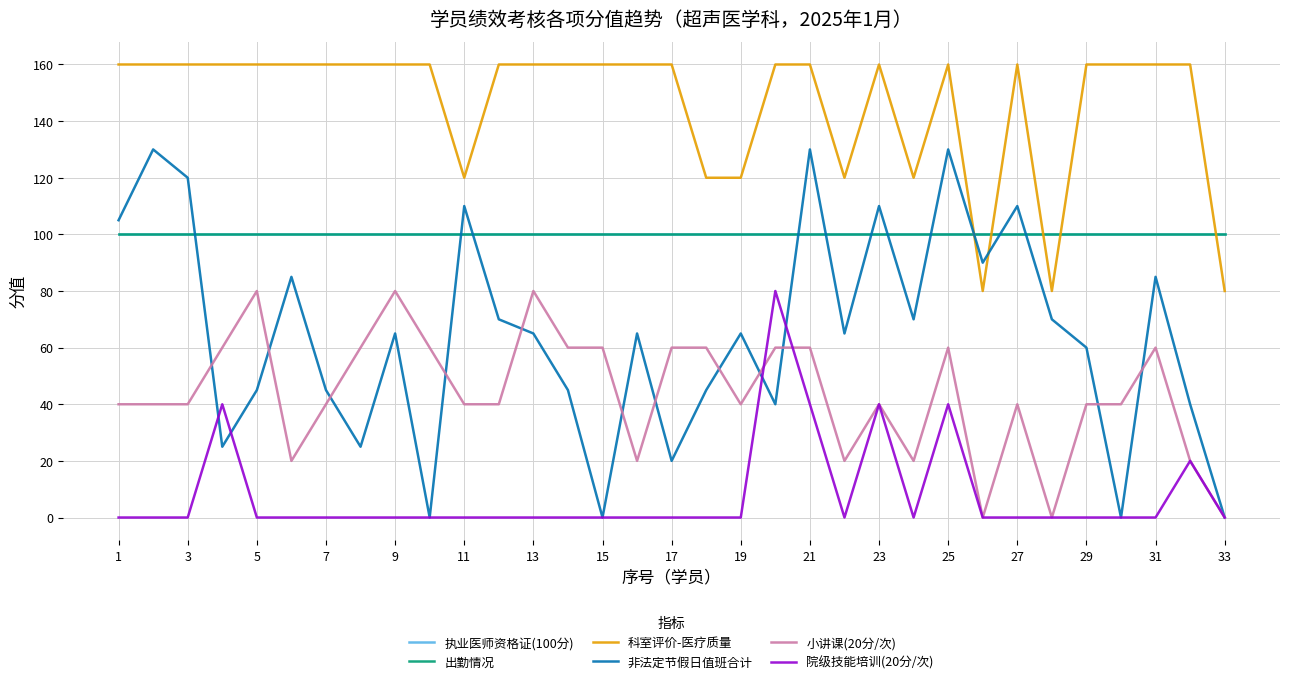

Is this an area chart (filled region under the line)?

No